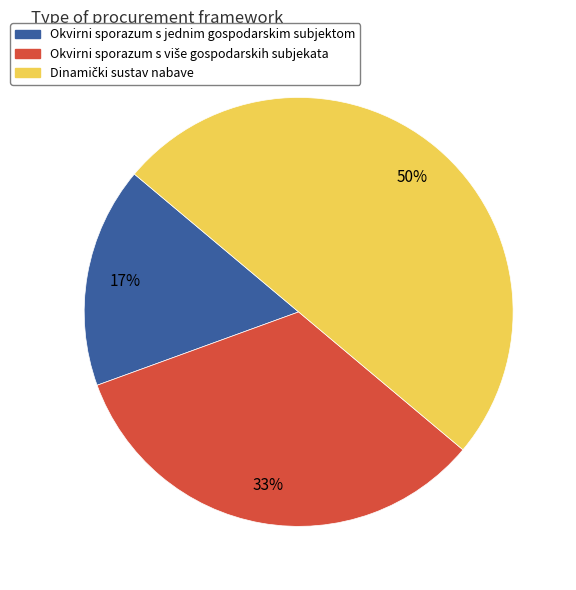

Count the number of slices in the pie.

3